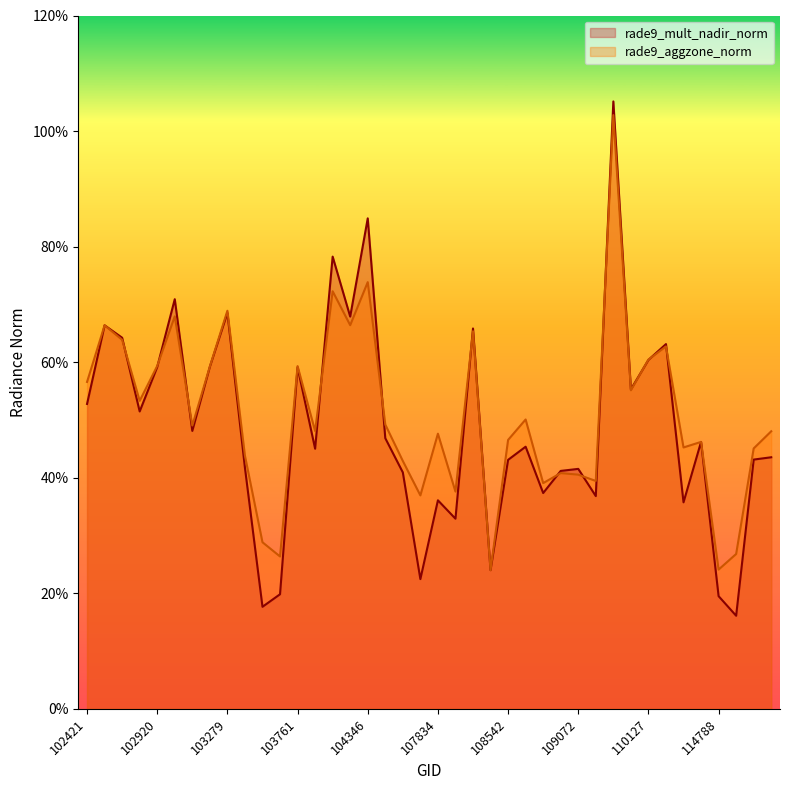

Reading left to right, transcribe all the data shown in this chart.

rade9_mult_nadir_norm: 0.5	0.7	0.6	0.5	0.6	0.7	0.5	0.6	0.7	0.4	0.2	0.2	0.6	0.5	0.8	0.7	0.8	0.5	0.4	0.2	0.4	0.3	0.7	0.2	0.4	0.5	0.4	0.4	0.4	0.4	1.1	0.6	0.6	0.6	0.4	0.5	0.2	0.2	0.4	0.4
rade9_aggzone_norm: 0.6	0.7	0.6	0.5	0.6	0.7	0.5	0.6	0.7	0.4	0.3	0.3	0.6	0.5	0.7	0.7	0.7	0.5	0.4	0.4	0.5	0.4	0.7	0.2	0.5	0.5	0.4	0.4	0.4	0.4	1.0	0.6	0.6	0.6	0.5	0.5	0.2	0.3	0.5	0.5